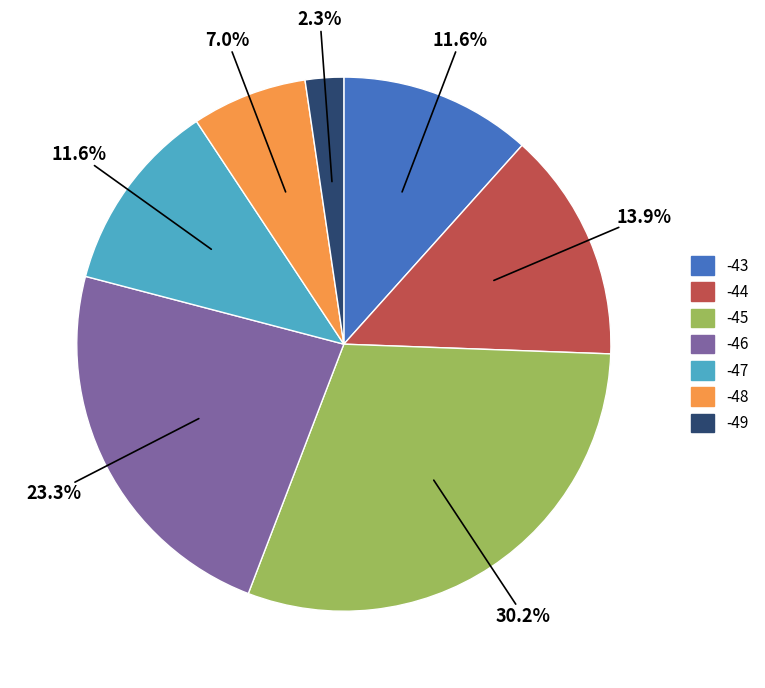

Is there any slice that represents more than half of the pie?

No